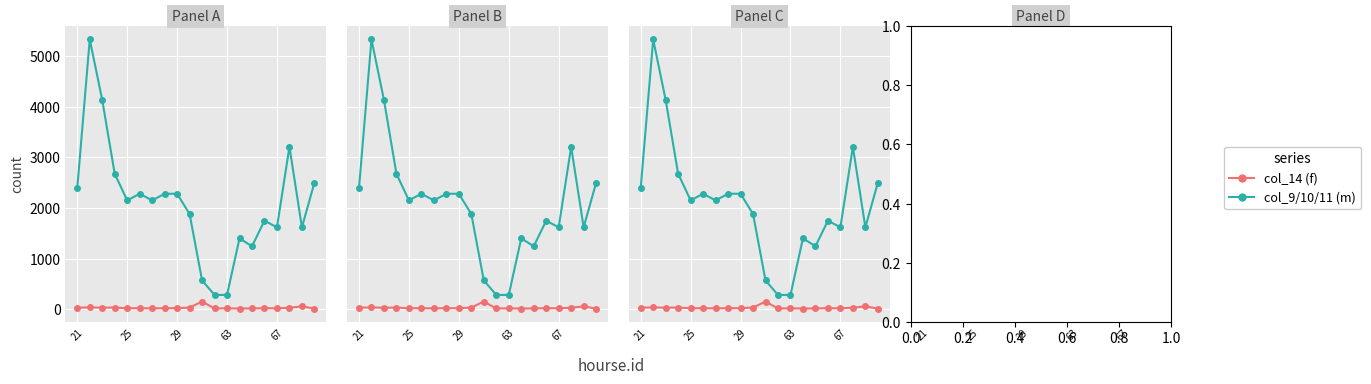

What is the label of the 15th point from the right?

5